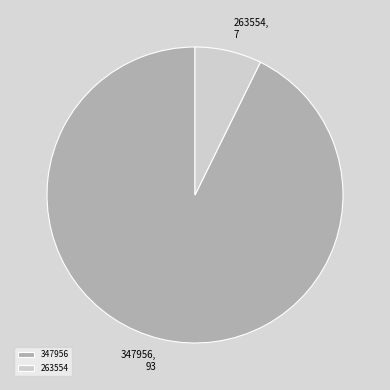

What is the largest slice in the pie chart?

347956